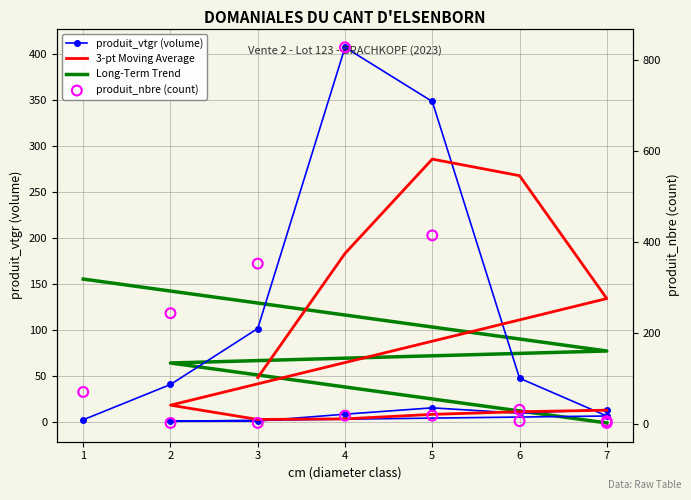

At which category is the sum across all series the highest?

4